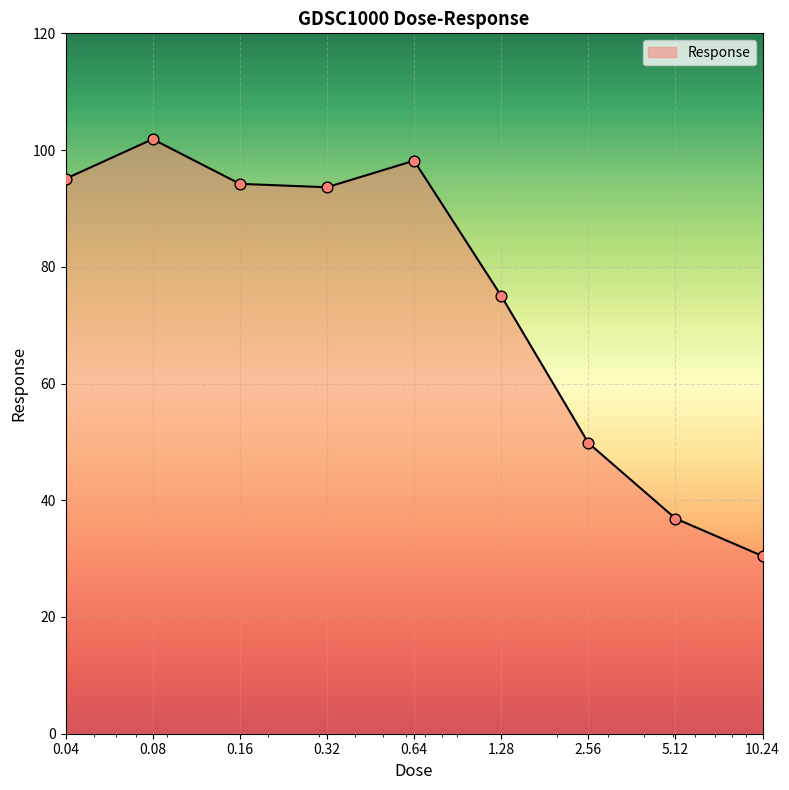

What is the difference between the maximum and minimum values?

71.4